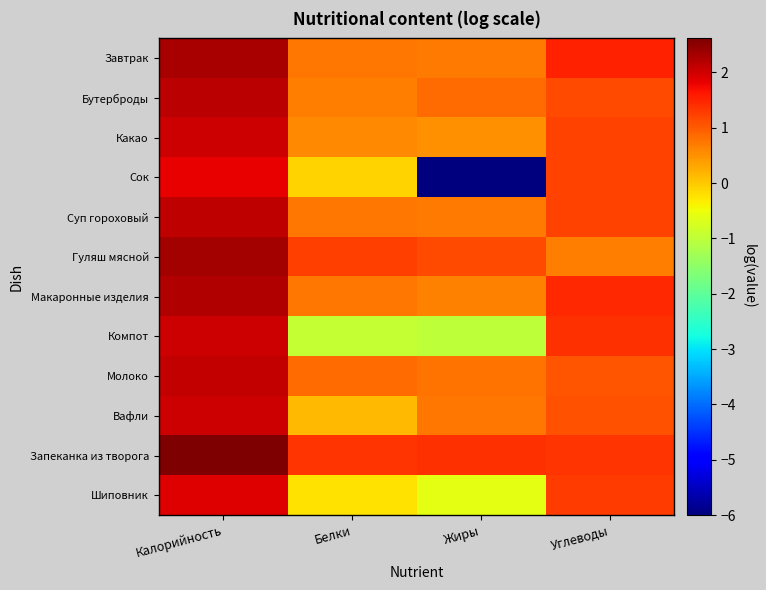

What is the maximum value shown in the chart?

2.6